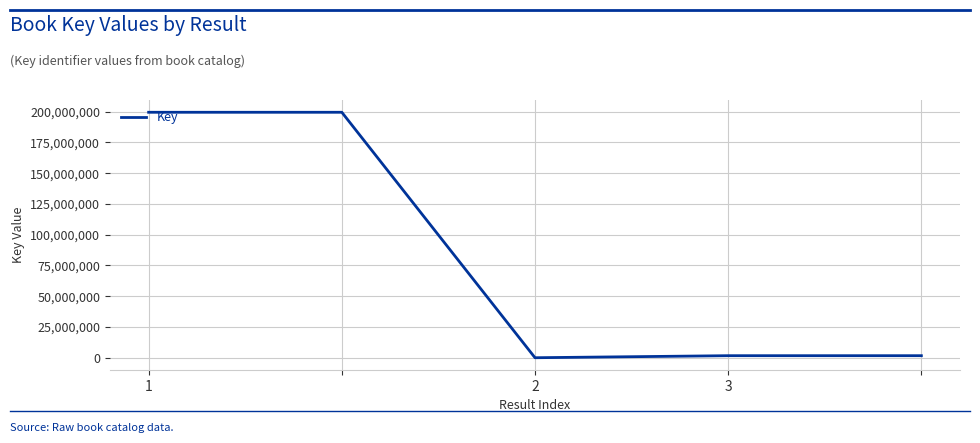

True or false: the data has more than 2 interior local peaks.

False